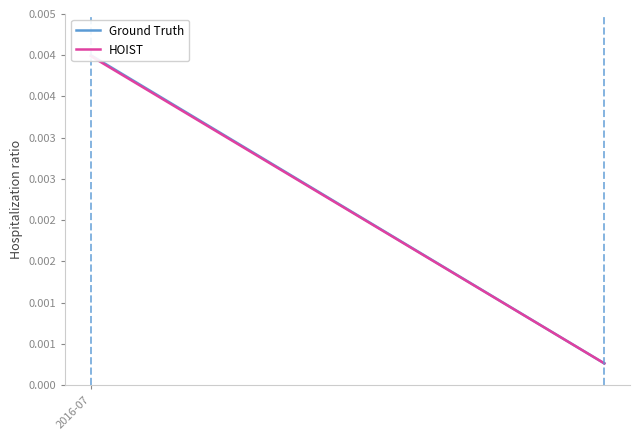

How many data points does each series have?

2